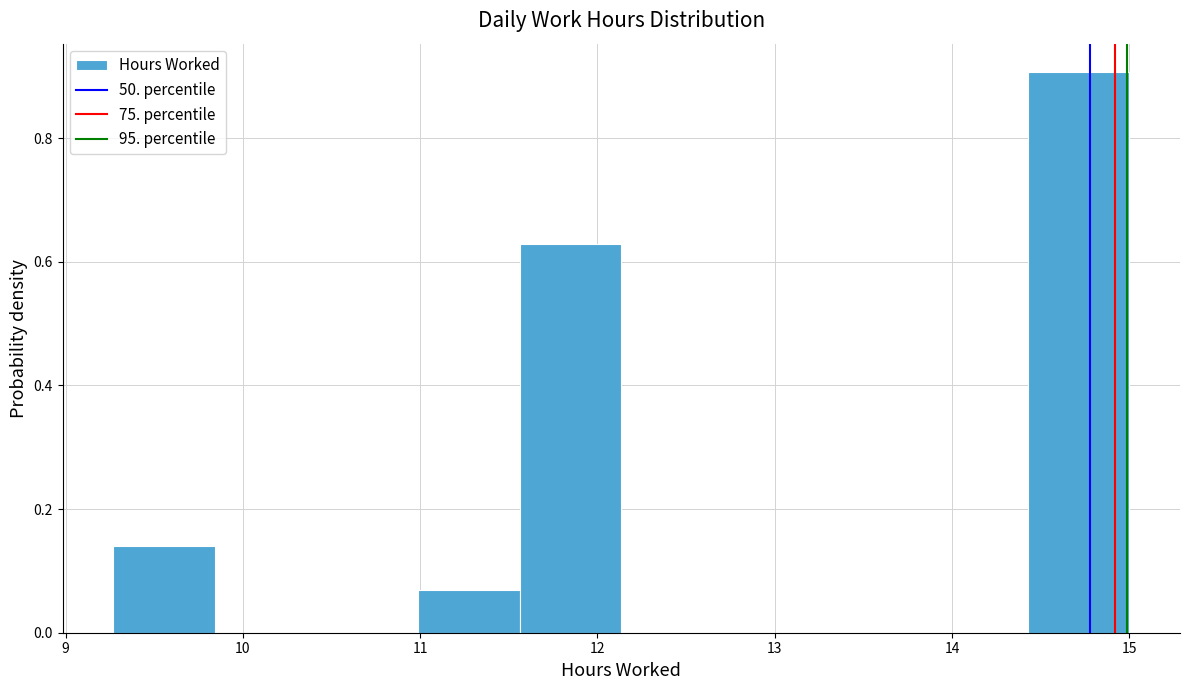

Reading left to right, transcribe this chart: for each bar, give the range it covers on the x-axis and its height. Neither the bar edges nor the heights are printed on the chart, so give them approximately, as read against the axes.

9.3 to 9.8: 0.14
9.8 to 10.4: 0
10.4 to 11.0: 0
11.0 to 11.6: 0.06
11.6 to 12.1: 0.62
12.1 to 12.7: 0
12.7 to 13.3: 0
13.3 to 13.9: 0
13.9 to 14.4: 0
14.4 to 15.0: 0.90